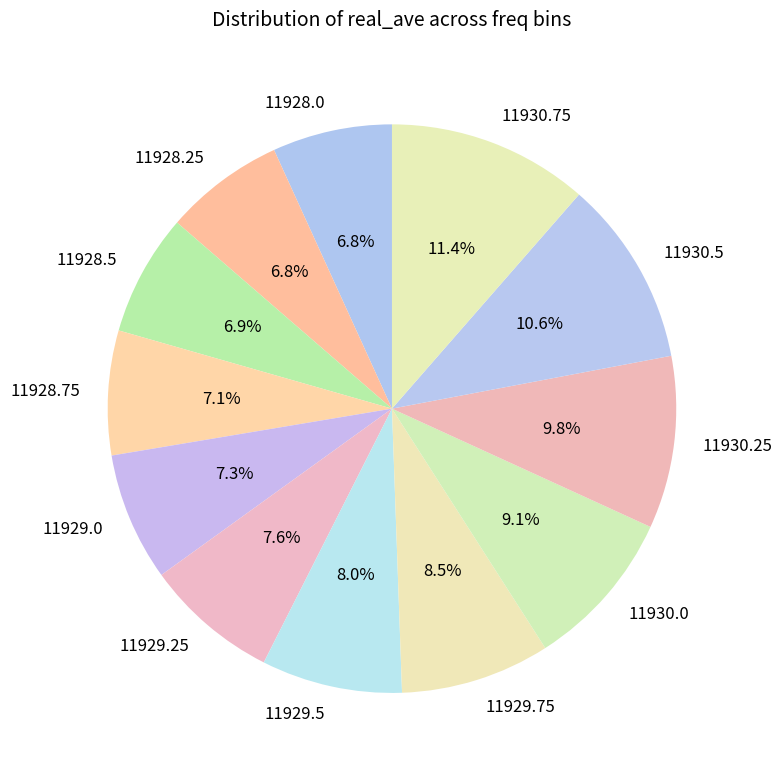

To the nearest percent, what is the difference between the largest and smallest slice percentages?

5%